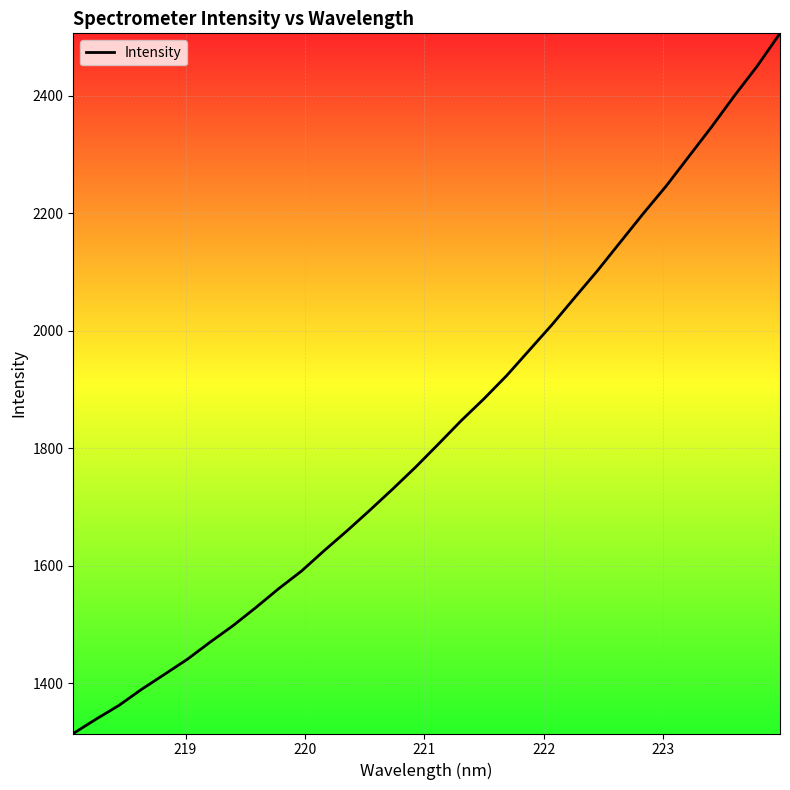

What is the minimum value shown in the chart?

1314.2